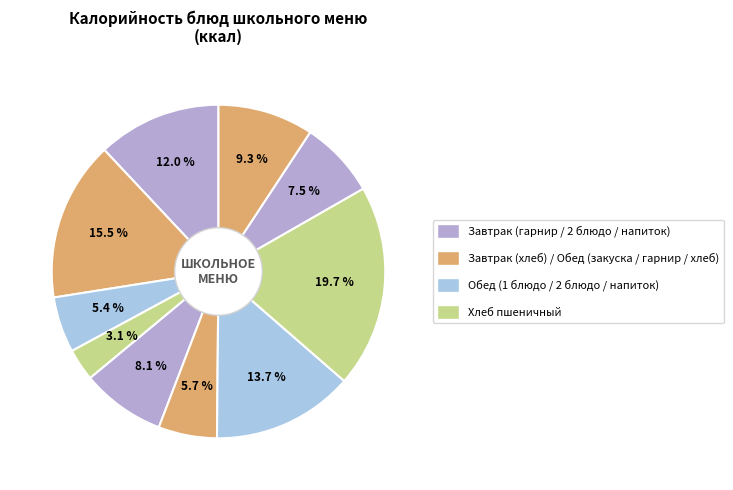

Count the number of slices in the pie.

10